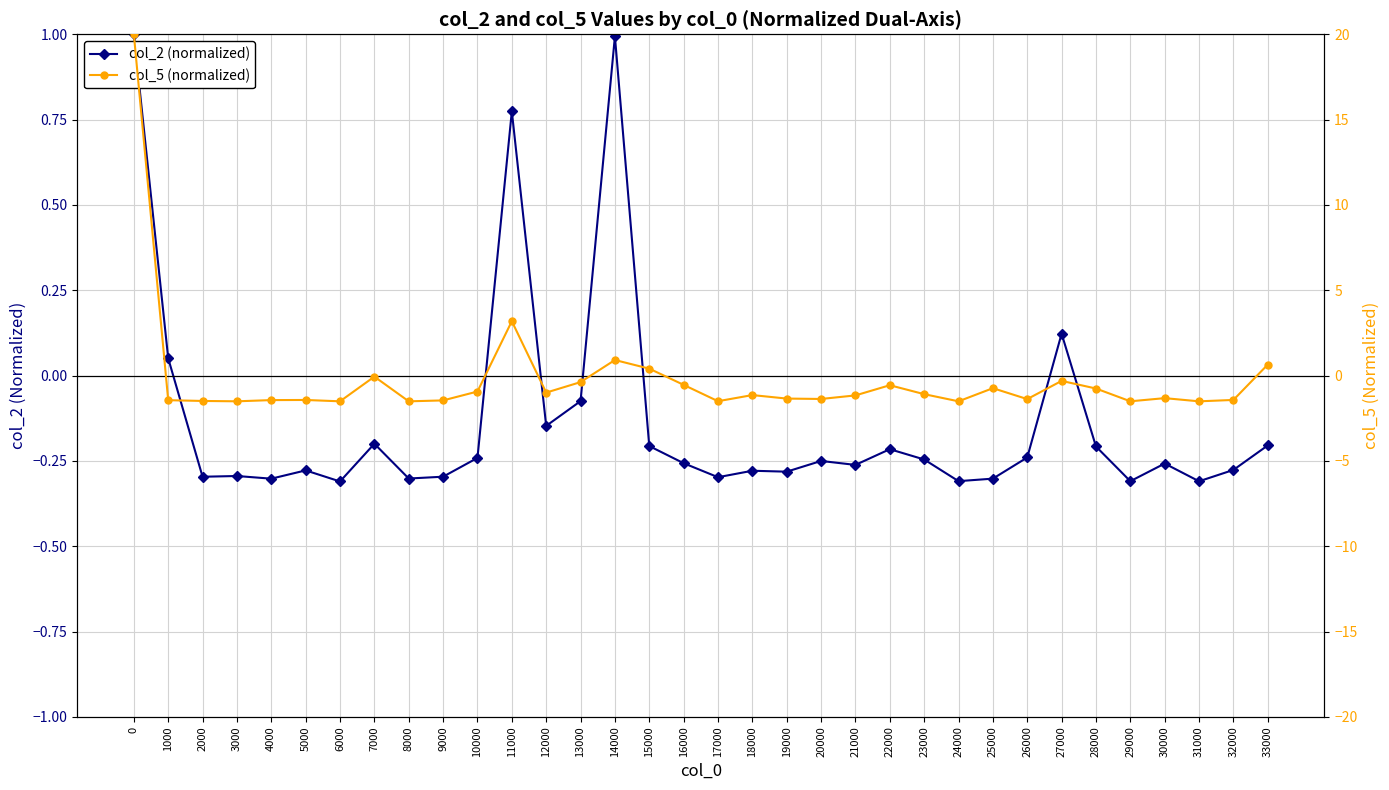

Which series has the largest range (max minus min)?

col_5 (normalized)